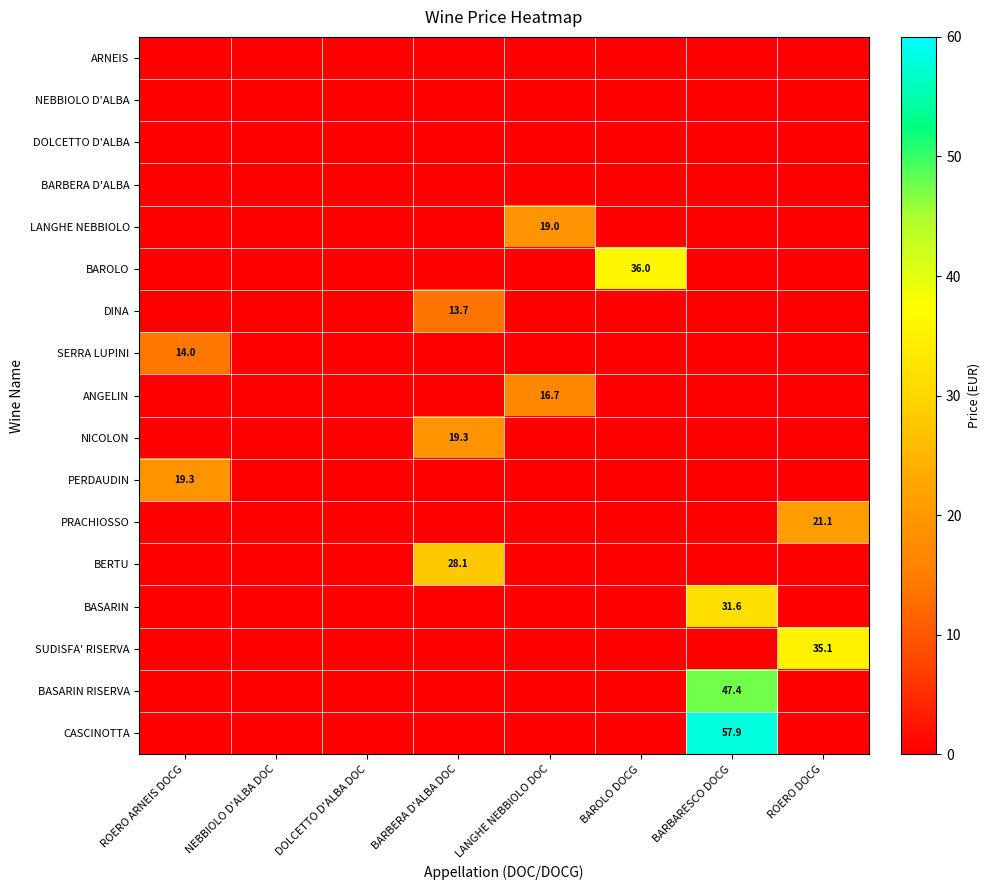

What is the total value across all series at BARBERA D'ALBA DOC?

61.1